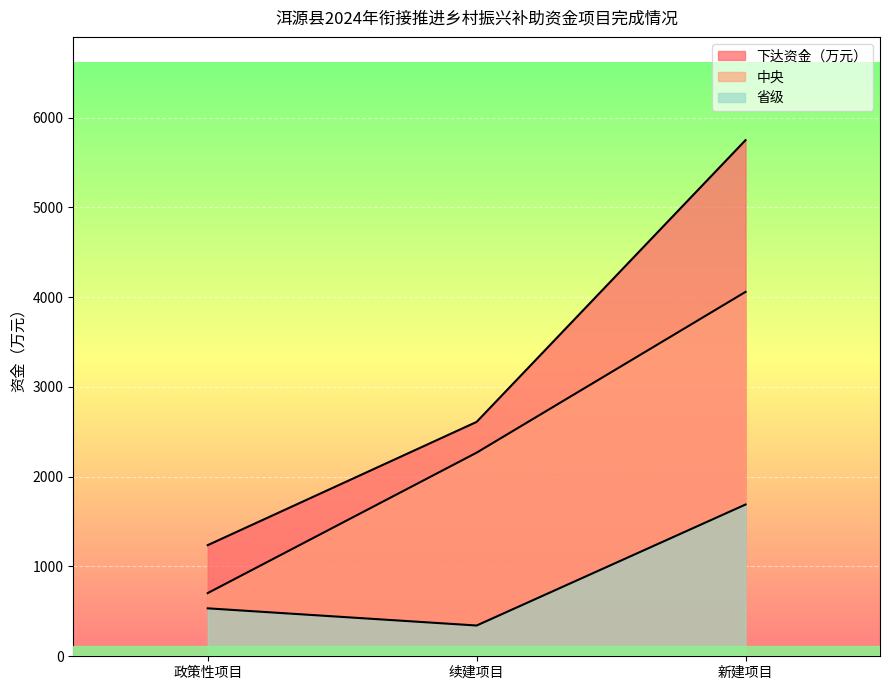

Does the chart display data point markers on the line(s)?

No